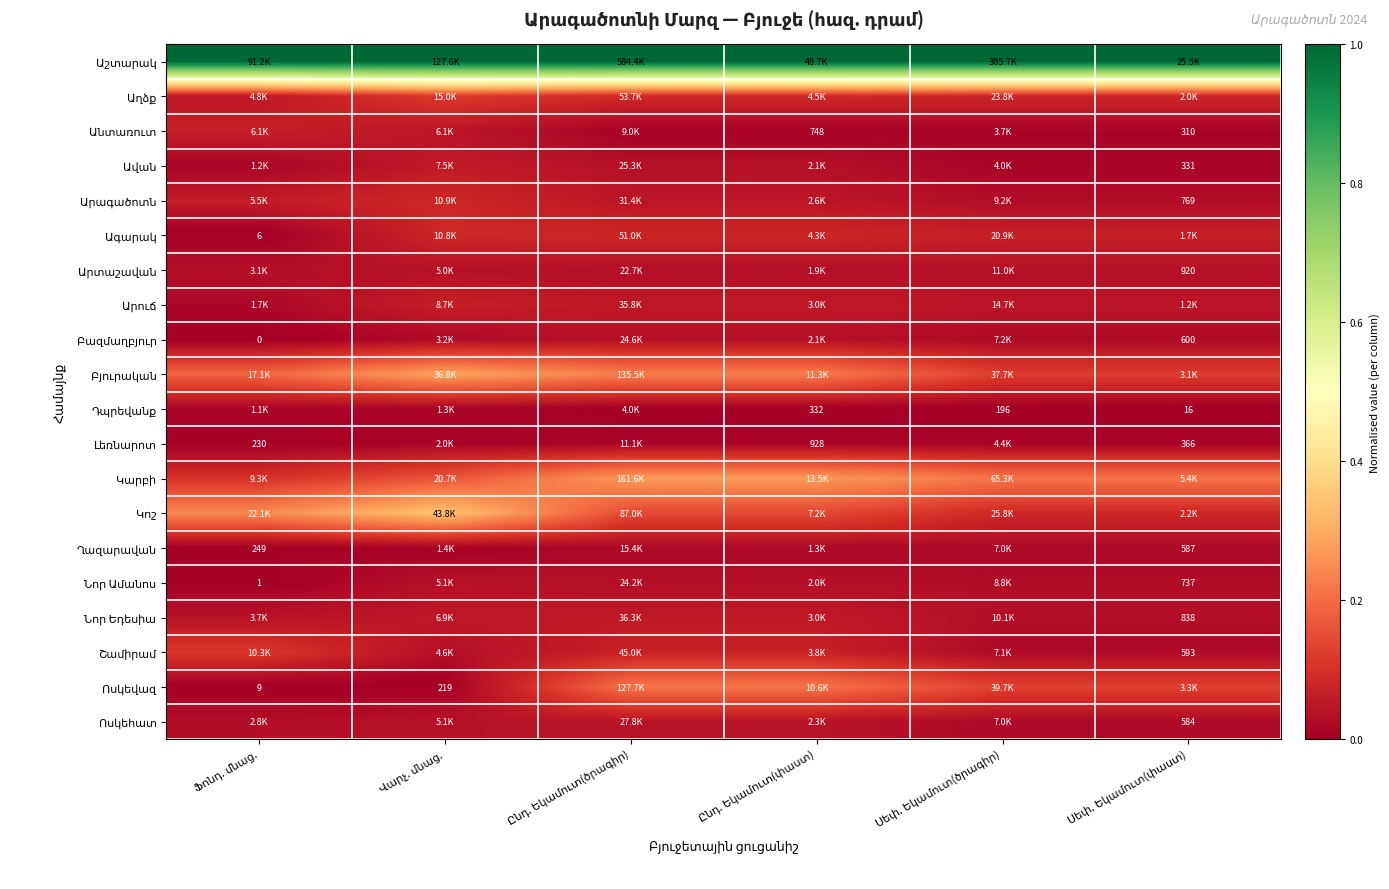

Which category has the lowest value across all series?

Ֆոնդ. մնաց.